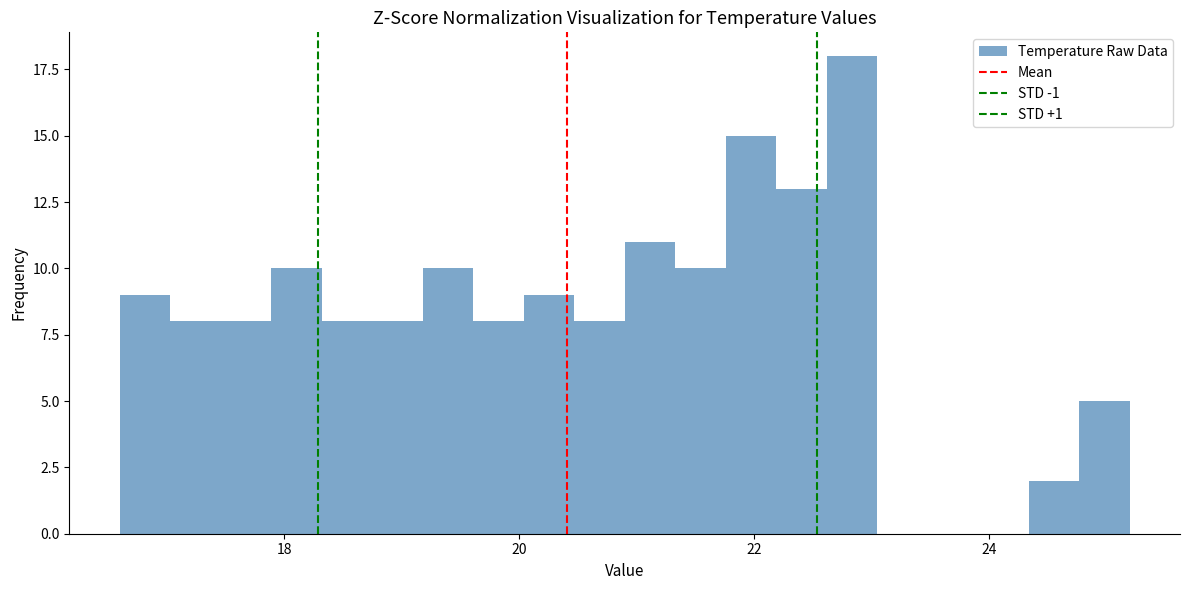

Read against the x-axis, roughly where is the centre of the tallest bar?

22.8